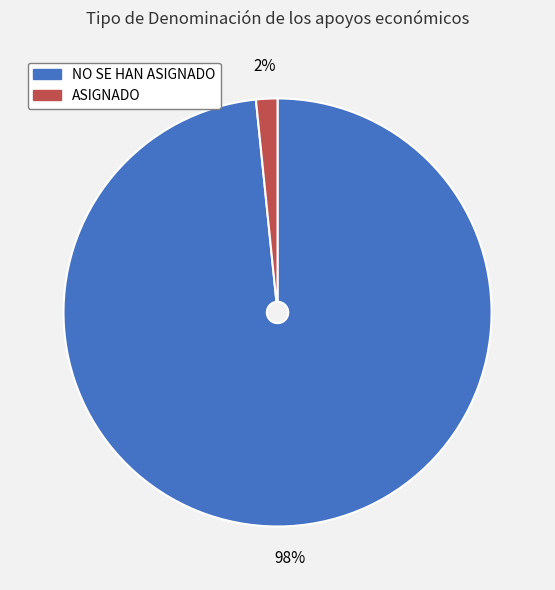

Which slice represents more than half of the pie?

NO SE HAN ASIGNADO